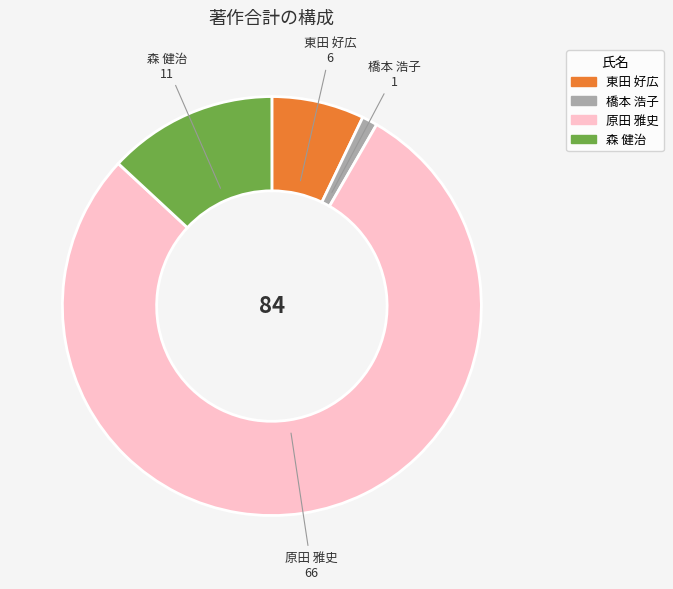

Is there any slice that represents more than half of the pie?

Yes